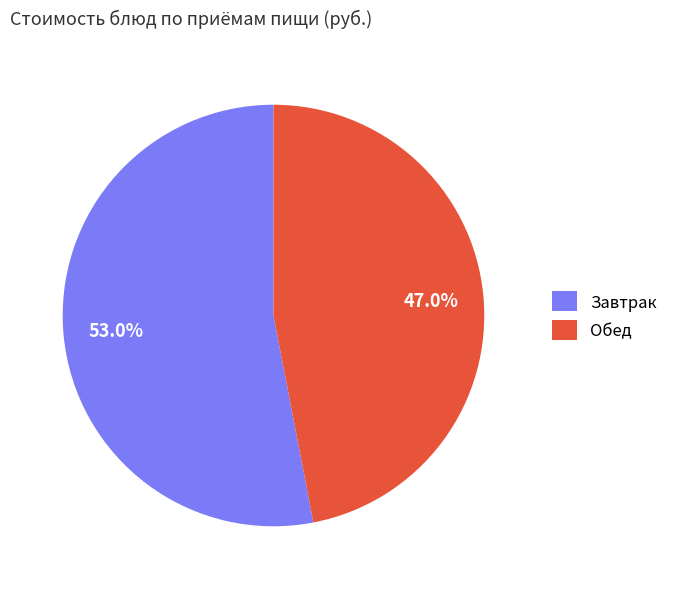

Does any single category account for the majority?

Yes